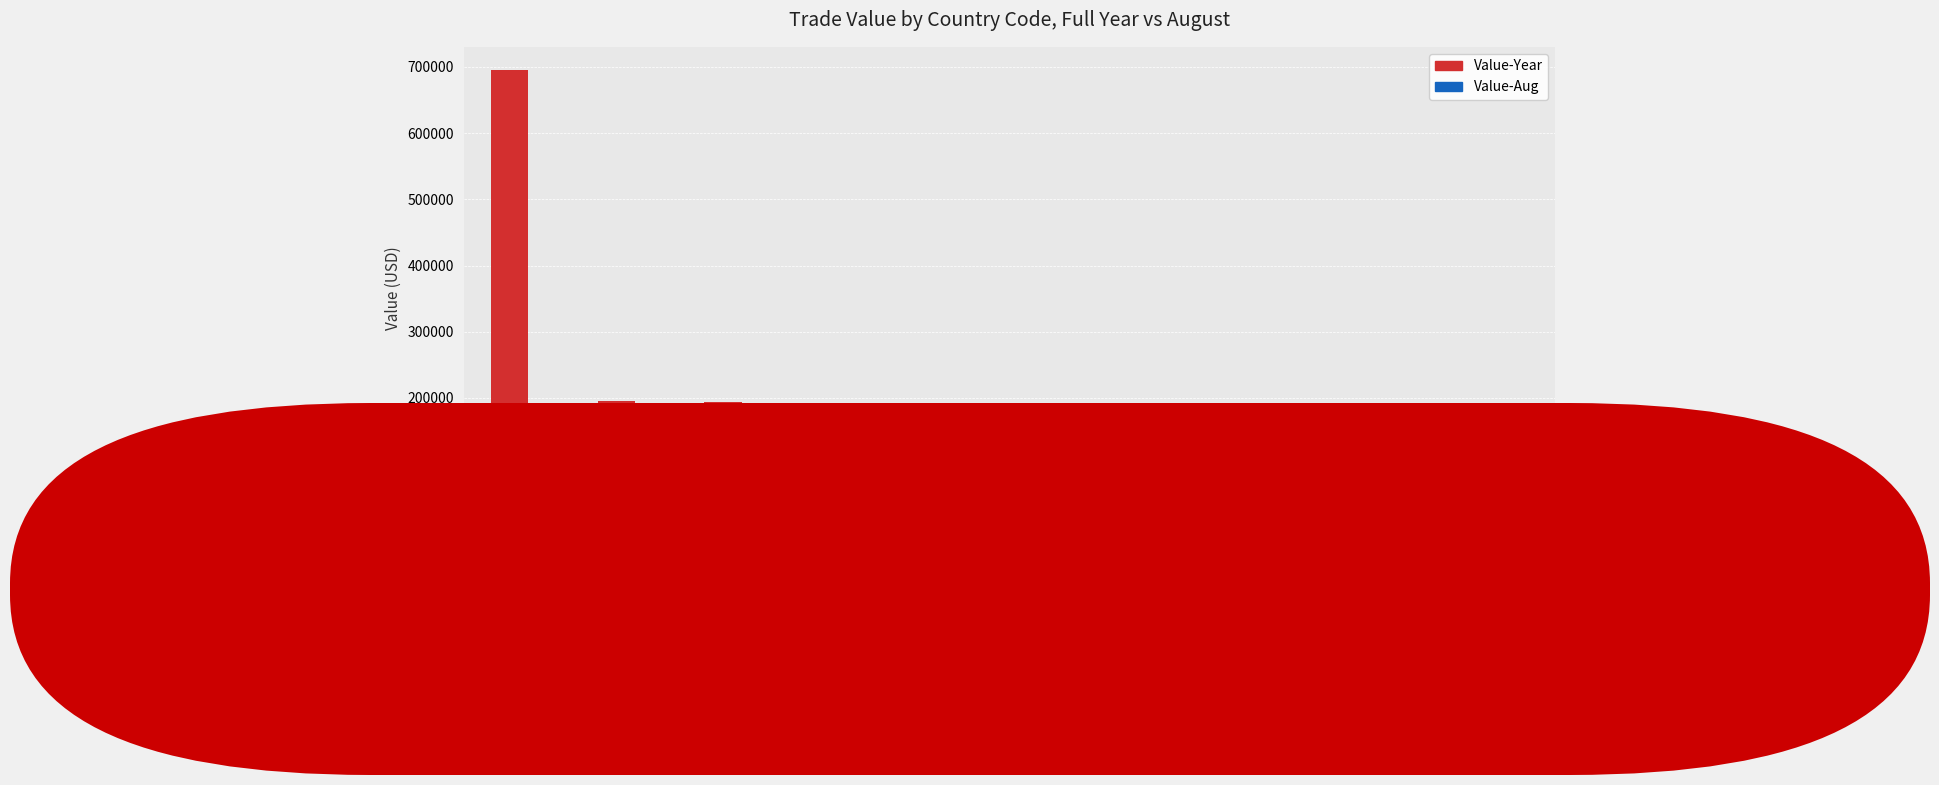

What is the greatest value displayed?

695621